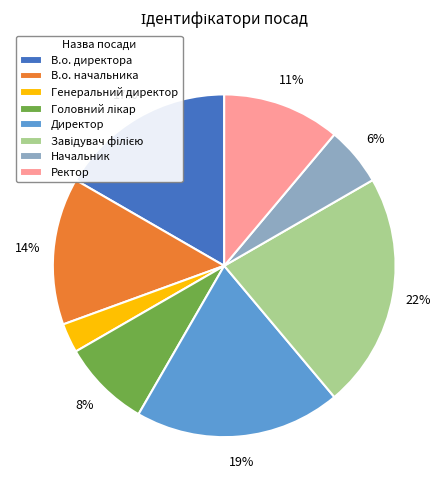

True or false: Начальник accounts for 19% of the total.

False